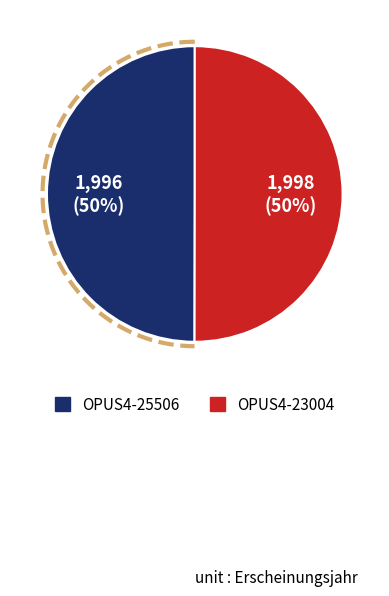

Between OPUS4-23004 and OPUS4-25506, which is larger?

OPUS4-23004